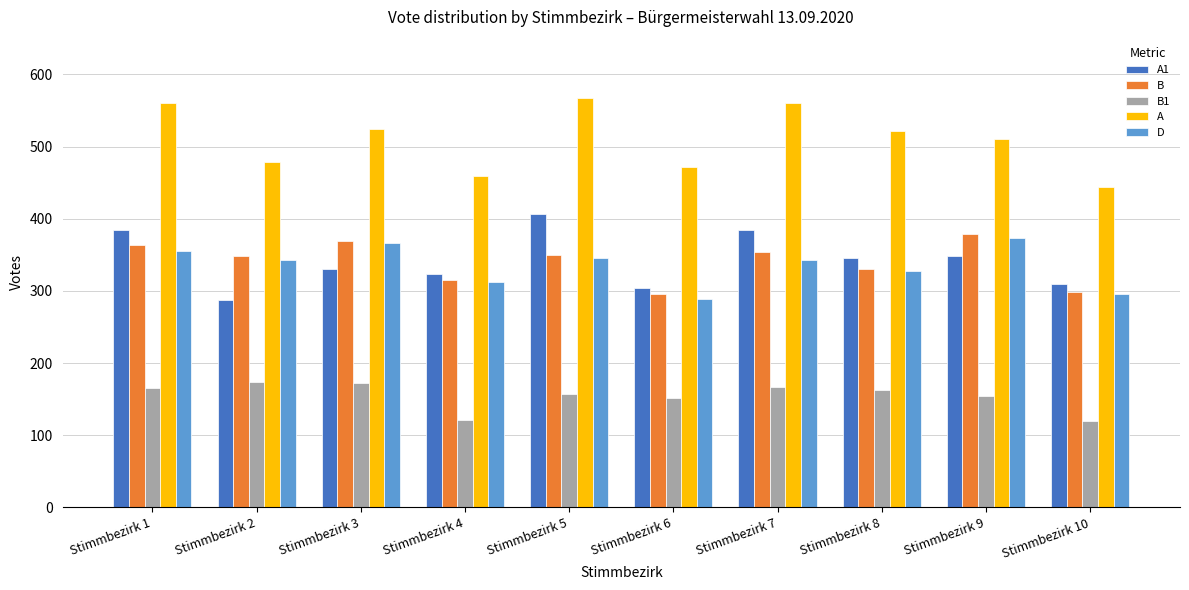

The value of B1 at Stimmbezirk 3 is 117. True or false?

False